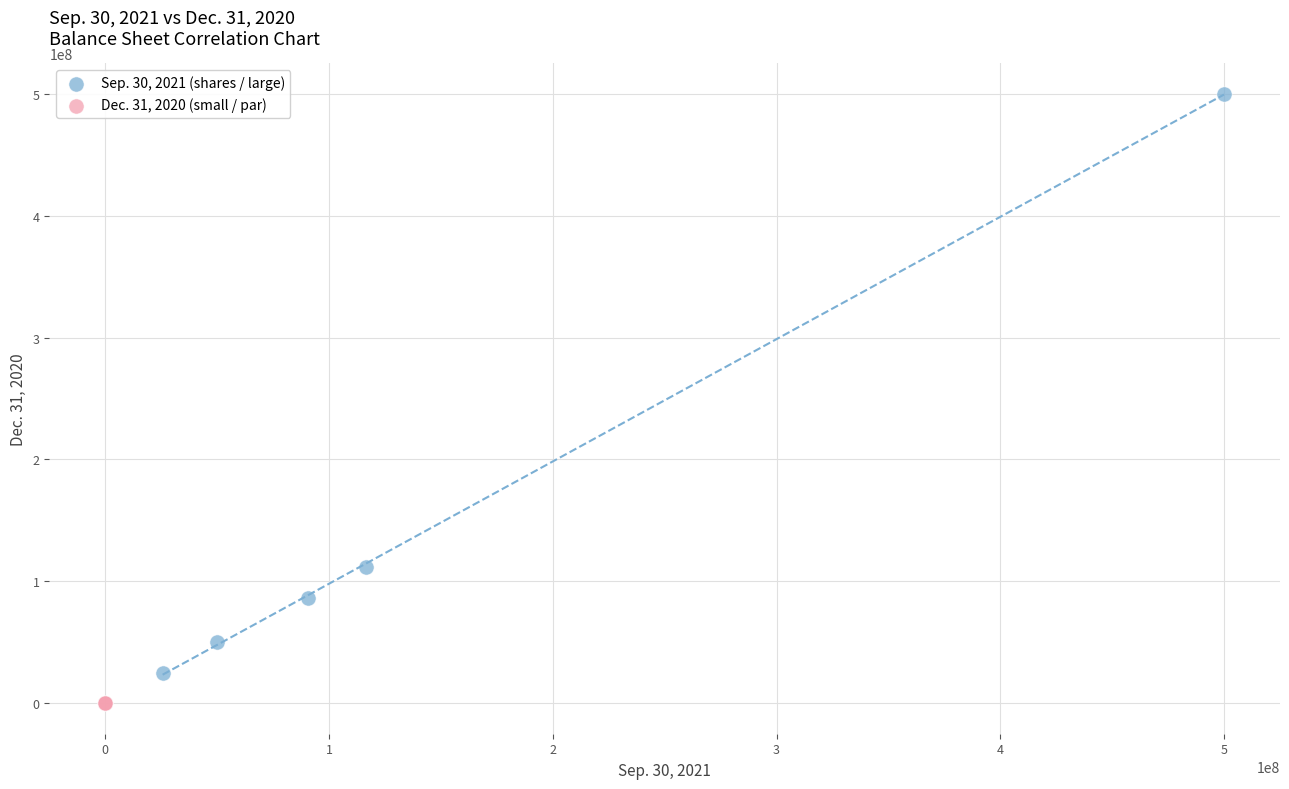

What are all the series names shown in the legend?

Sep. 30, 2021 (shares / large), Dec. 31, 2020 (small / par)